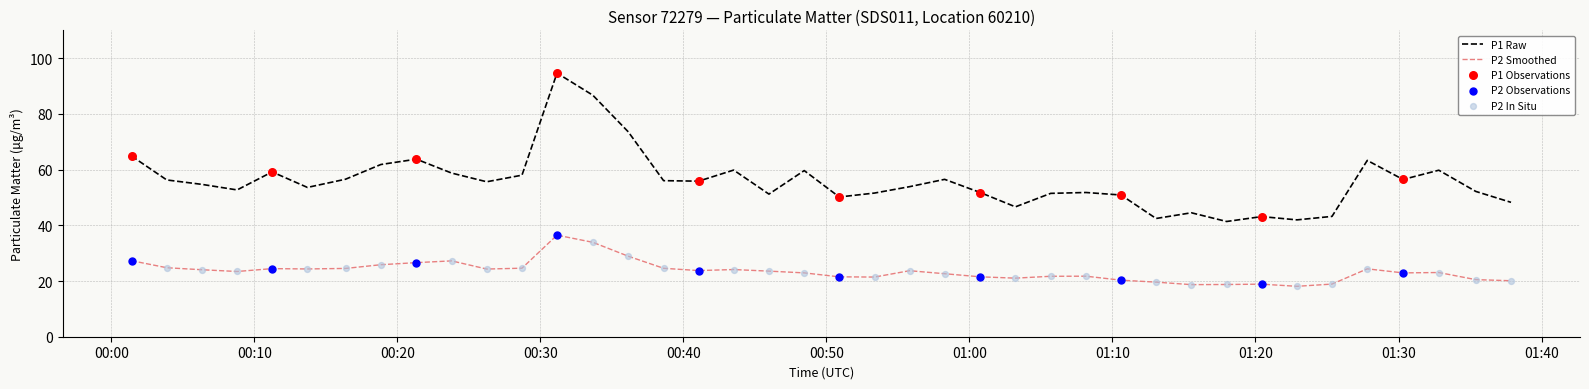

True or false: P1 Raw and P2 Smoothed cross at least once.

False